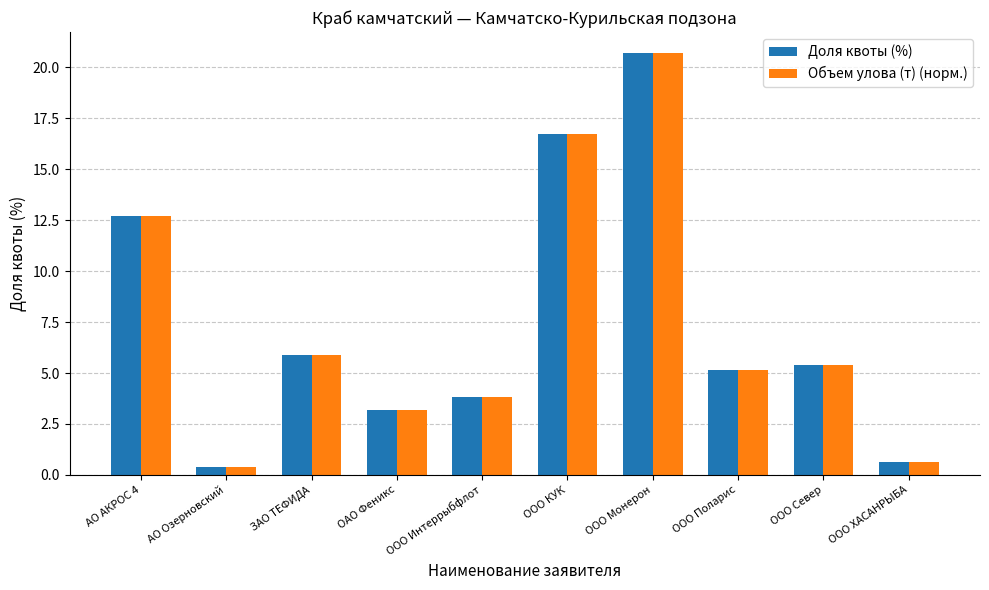

What is the difference between the maximum and second lowest values in the Объем улова (т) (норм.) series?

20.1